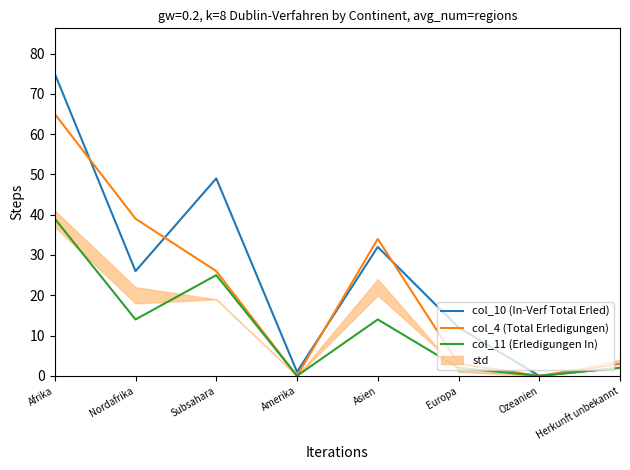

What is the difference between the highest and lowest values at Nordafrika?

25